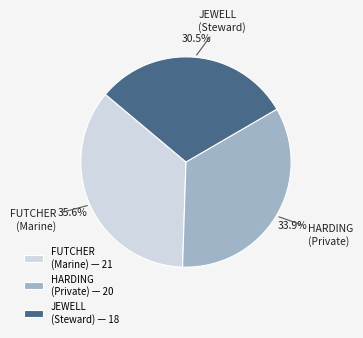

Combined, do FUTCHER (Marine) — 21 and HARDING (Private) — 20 account for over 50%?

Yes